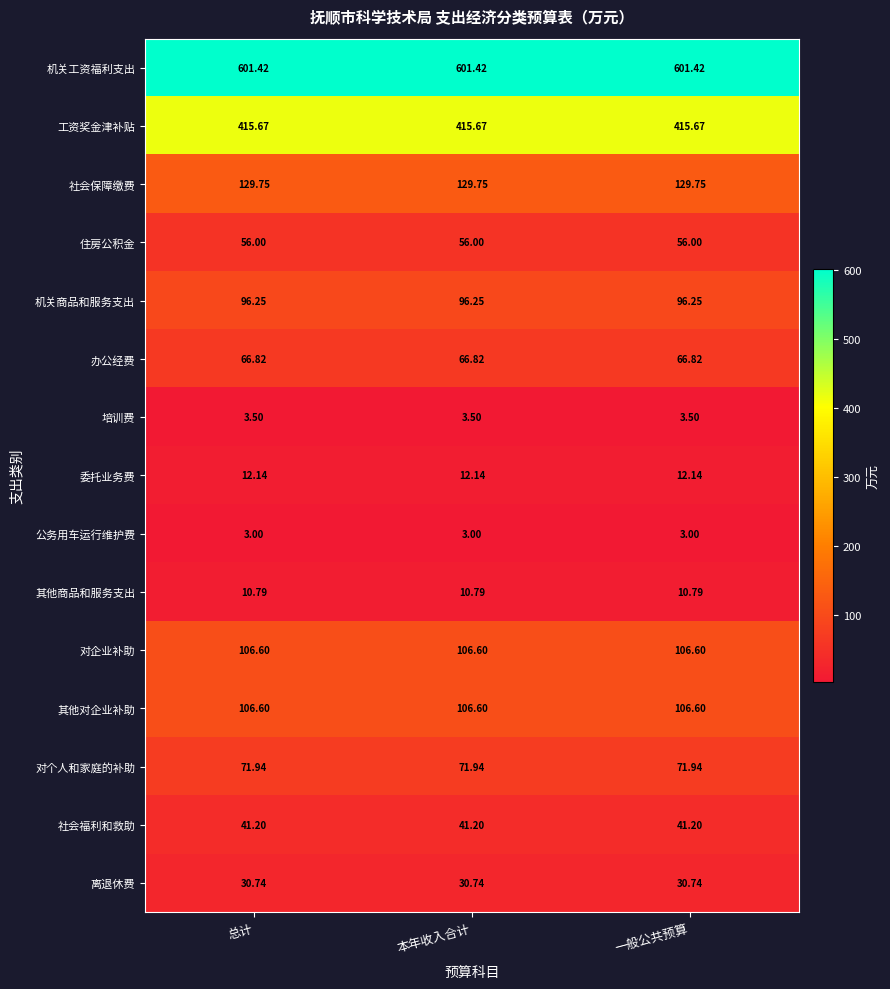

Which series has the largest total across all categories?

机关工资福利支出